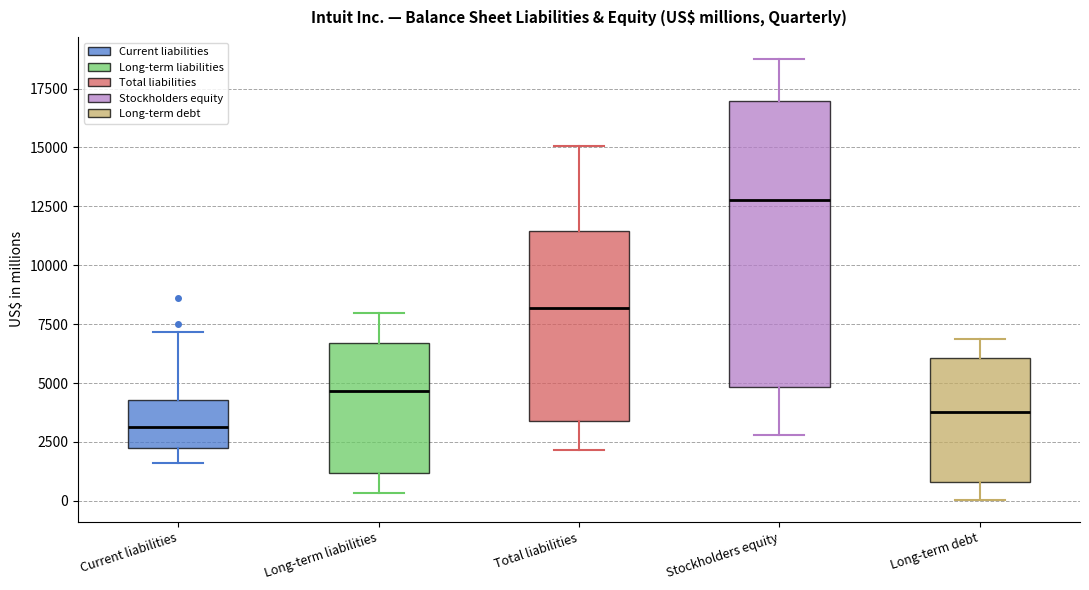

Comparing the boxes themselves (not the whiskers), which one is the tallest?

Stockholders equity